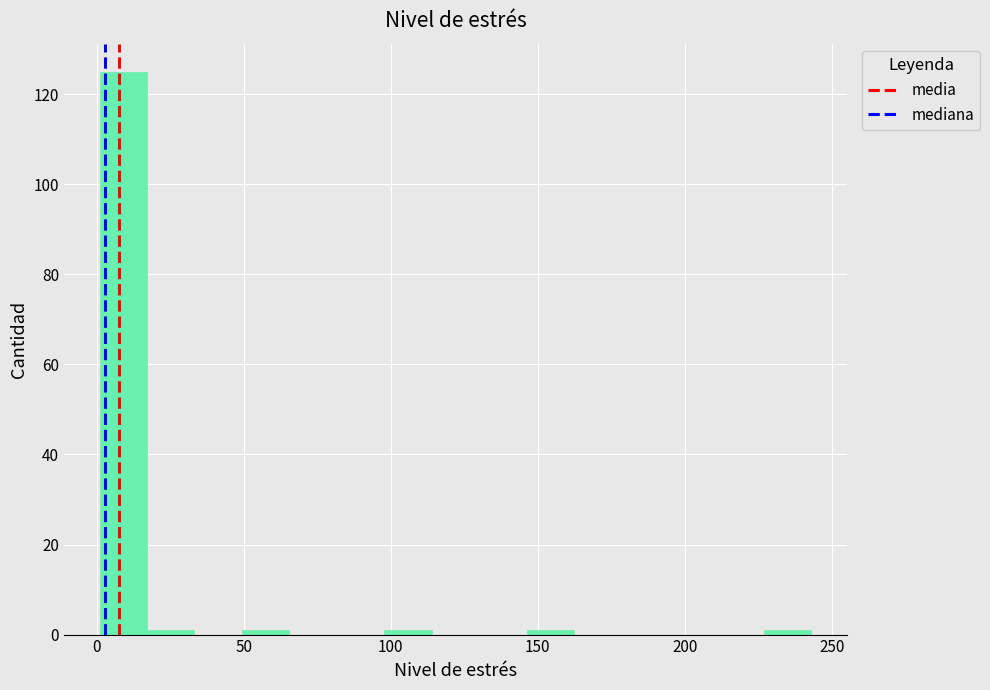

Around what value on the x-axis is the tallest bar? Give the approximate position of its centre, as read against the axis.

10